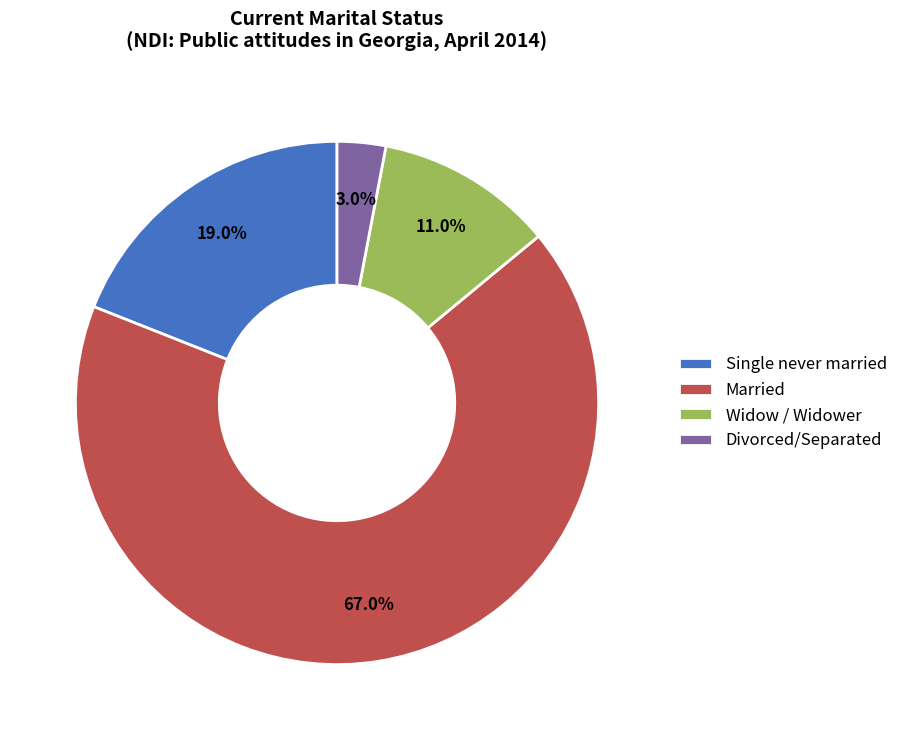

What percentage is the Widow / Widower slice, to the nearest percent?

11%